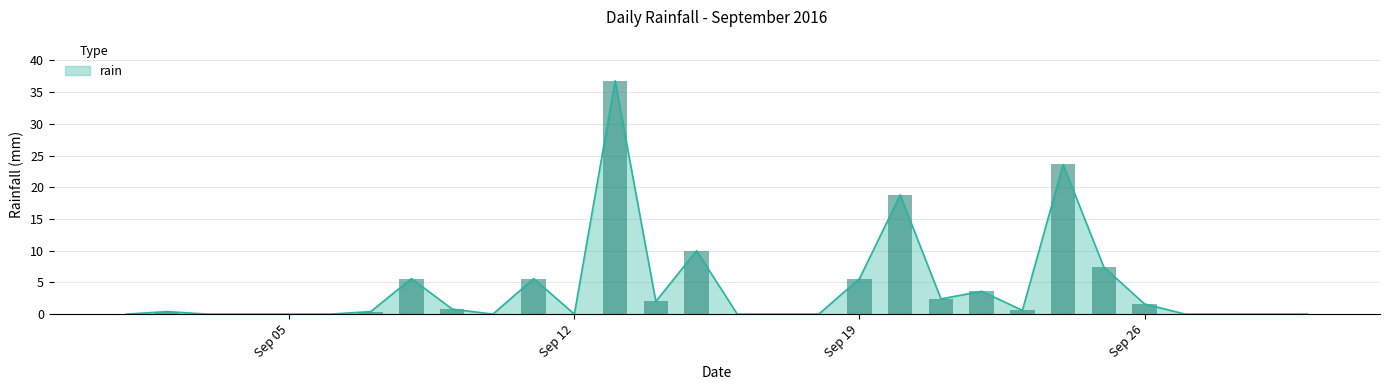

How many categories are shown in the chart?

30